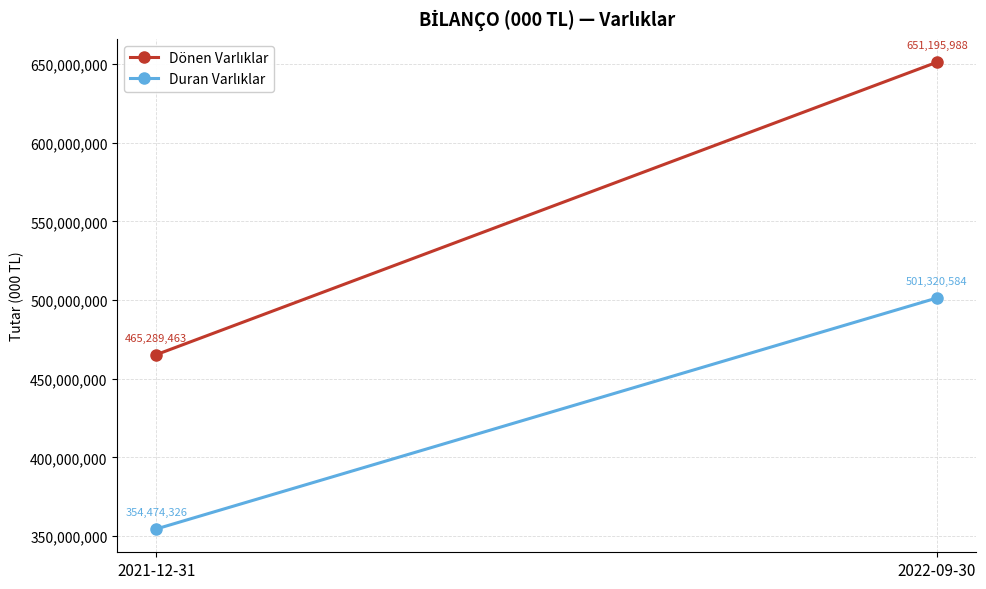

Is it true that Dönen Varlıklar equals 779895436 at 2021-12-31?

False